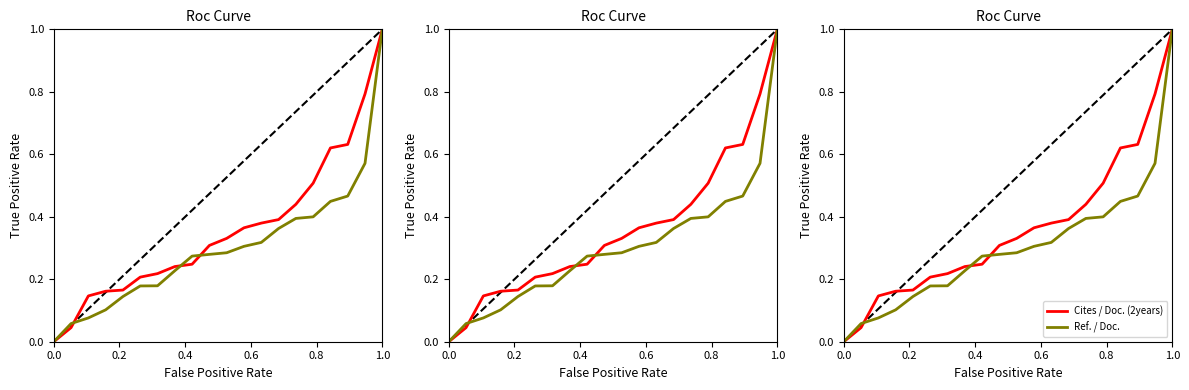

At which category is the sum across all series the highest?

1.0